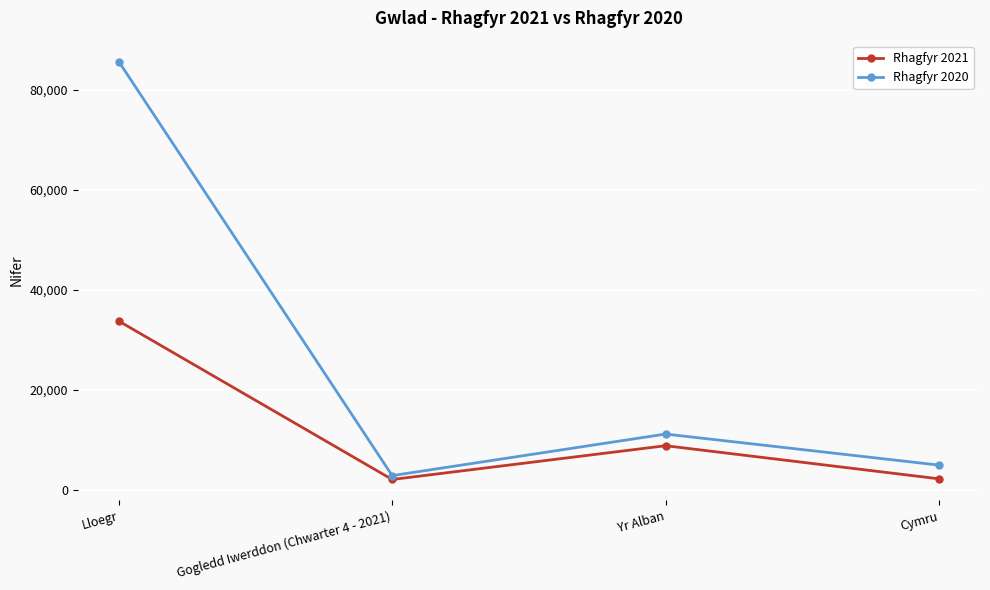

How many lines are shown in the chart?

2